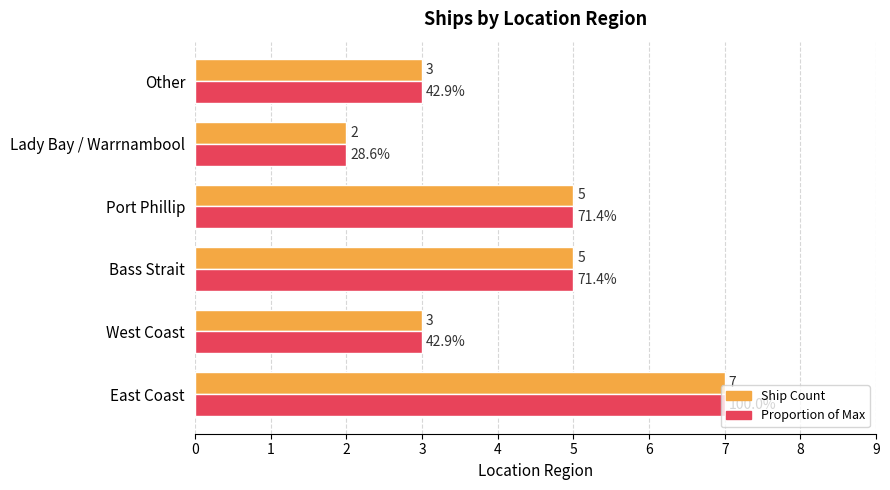

How many Ship Count values are between 3 and 5?

4